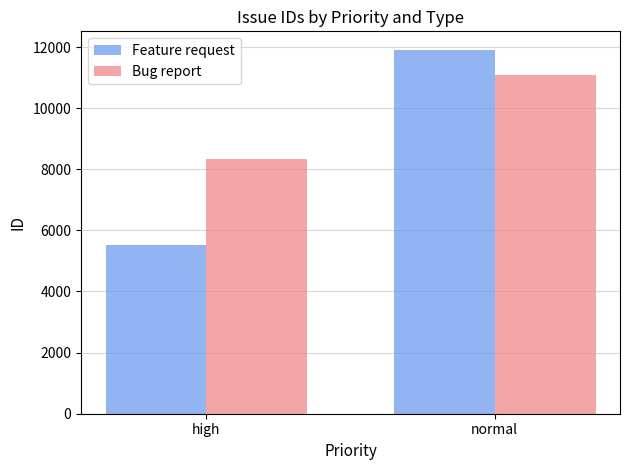

Is the value of Feature request at high greater than the value of Bug report at normal?

No